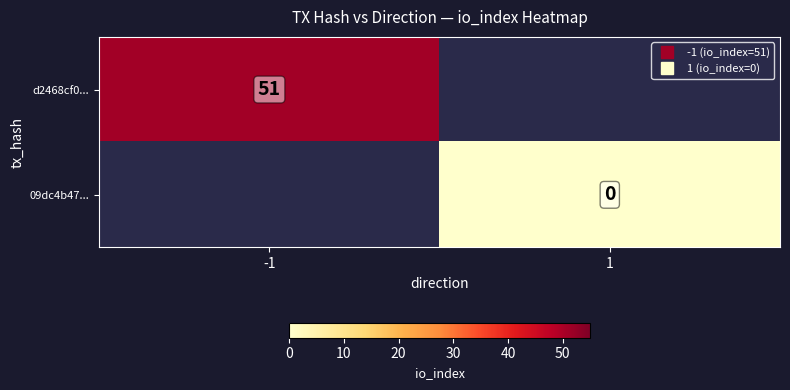

Which has a higher value, 1 or -1?

-1